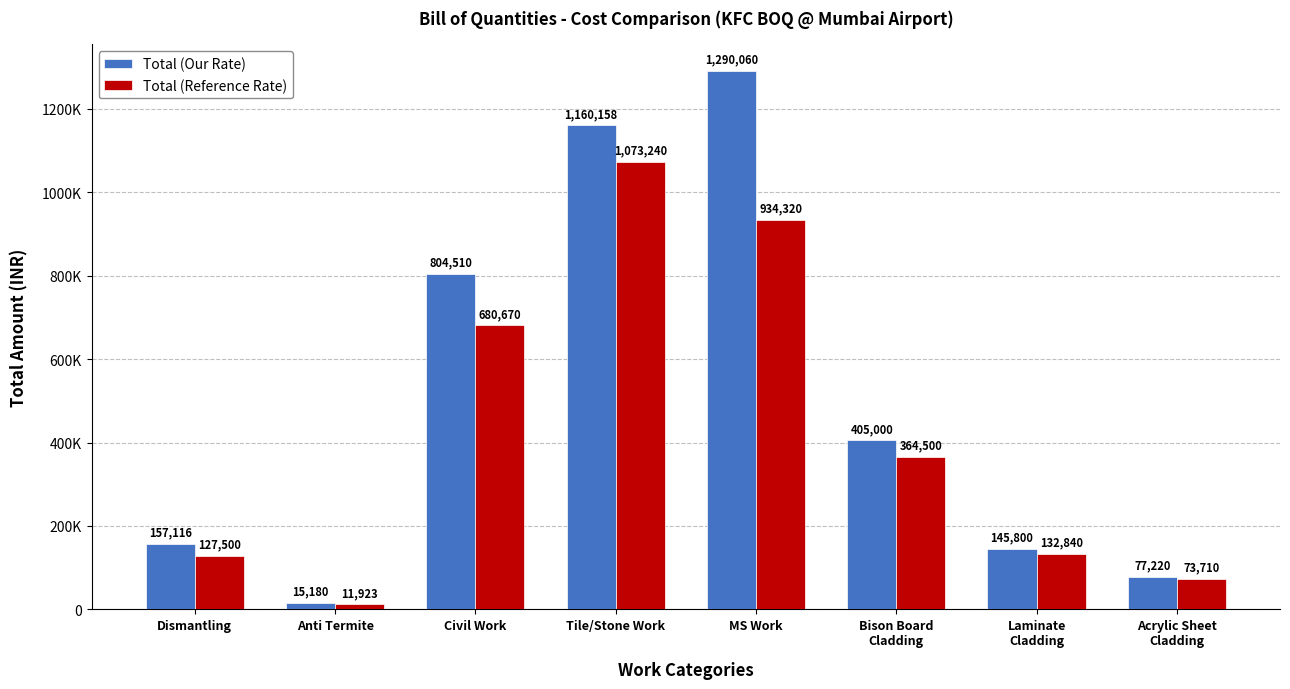

What are all the series names shown in the legend?

Total (Our Rate), Total (Reference Rate)